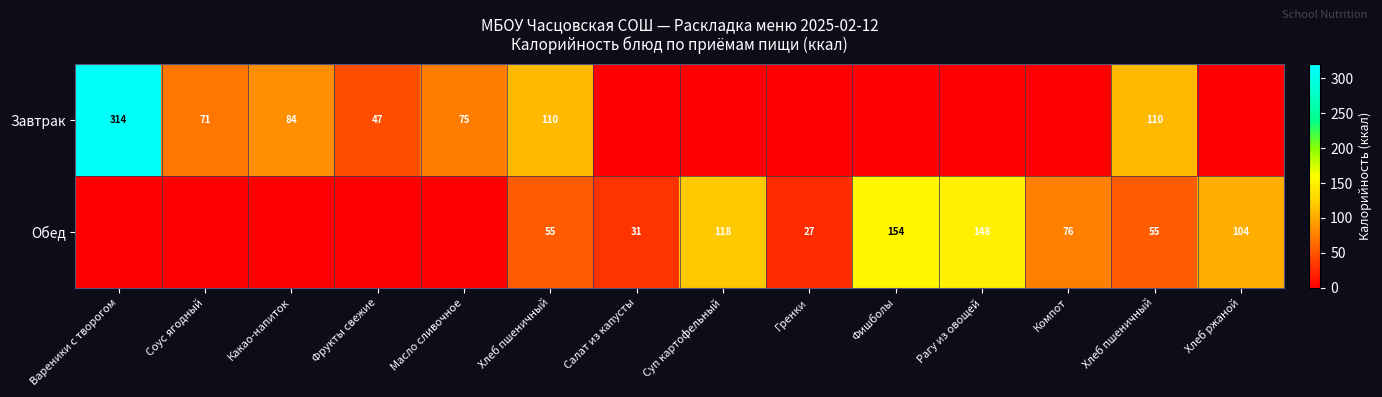

At how many categories does at least one series exceed 179?

1